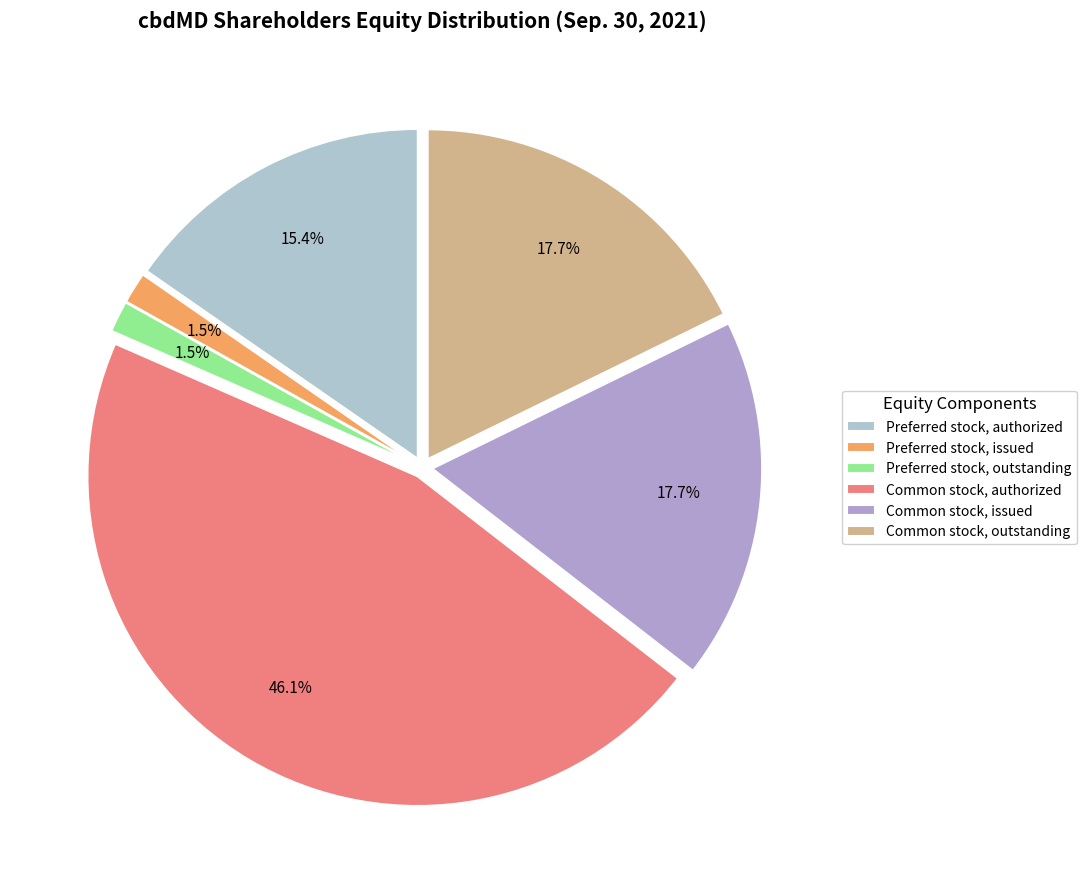

Count the number of slices in the pie.

6